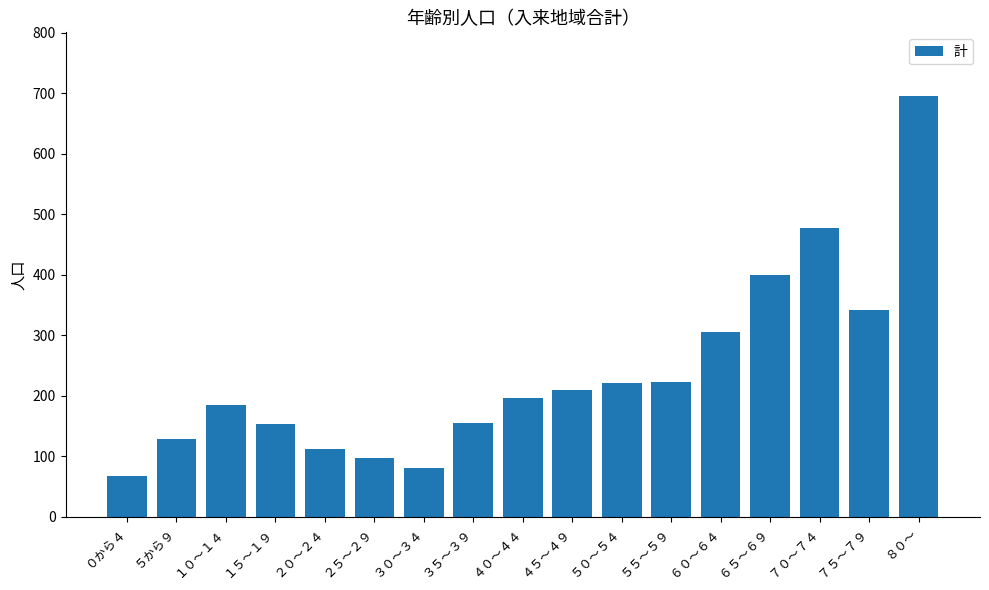

Between ４５～４９ and ０から４, which is larger?

４５～４９